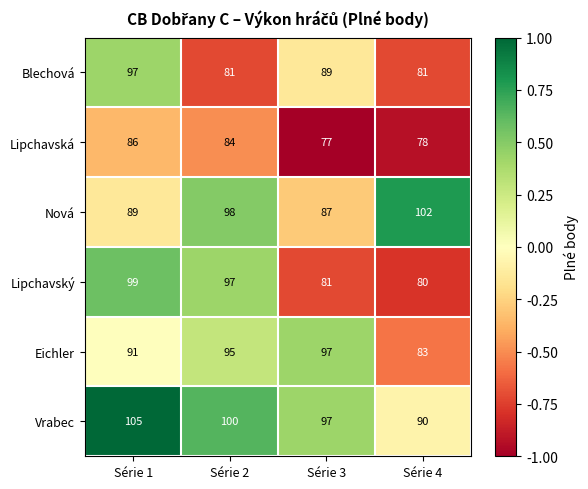

How many distinct data groups are displayed?

6